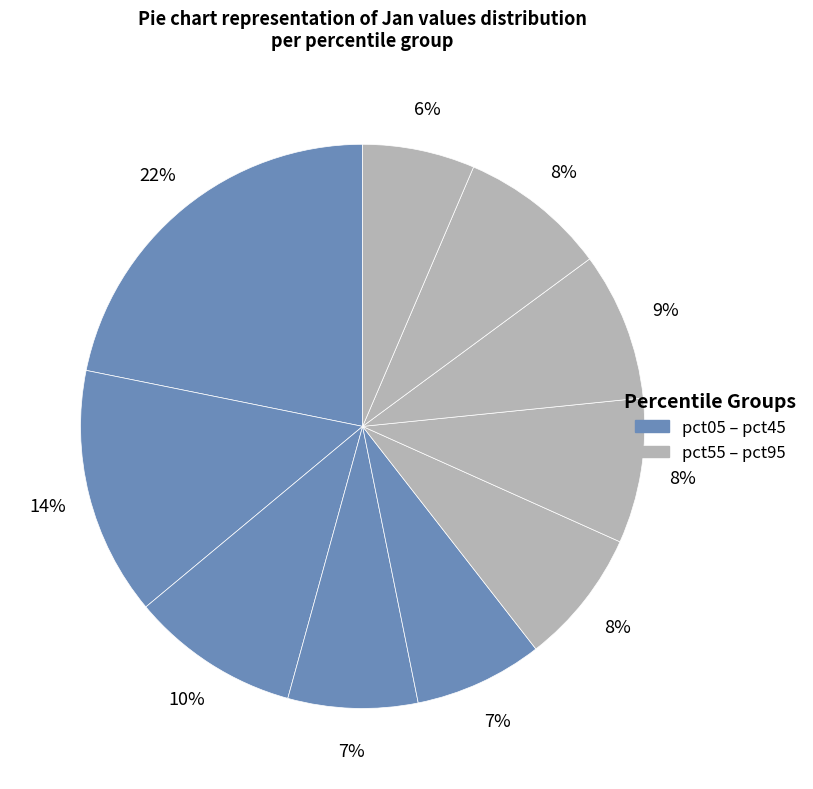

How many slices are in this pie chart?

10